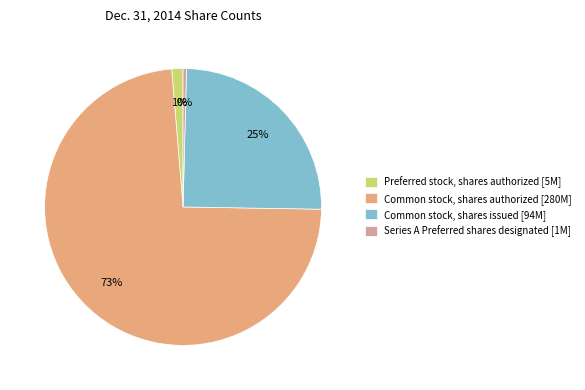

What percentage is the Common stock, shares issued slice, to the nearest percent?

25%